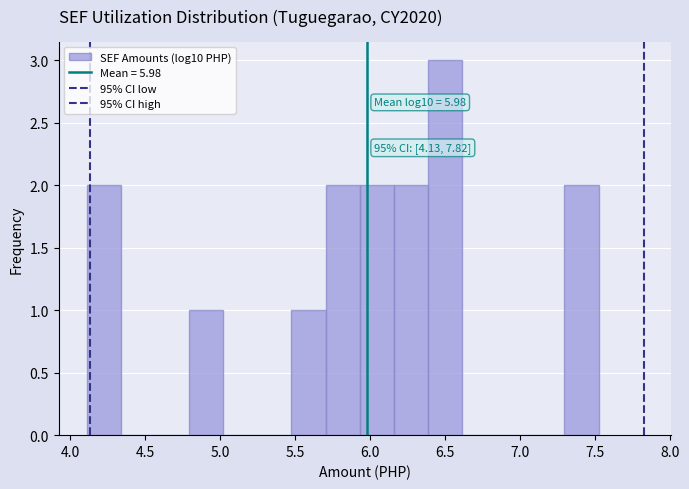

Which range on the x-axis has the tallest bar?

6.40 to 6.60